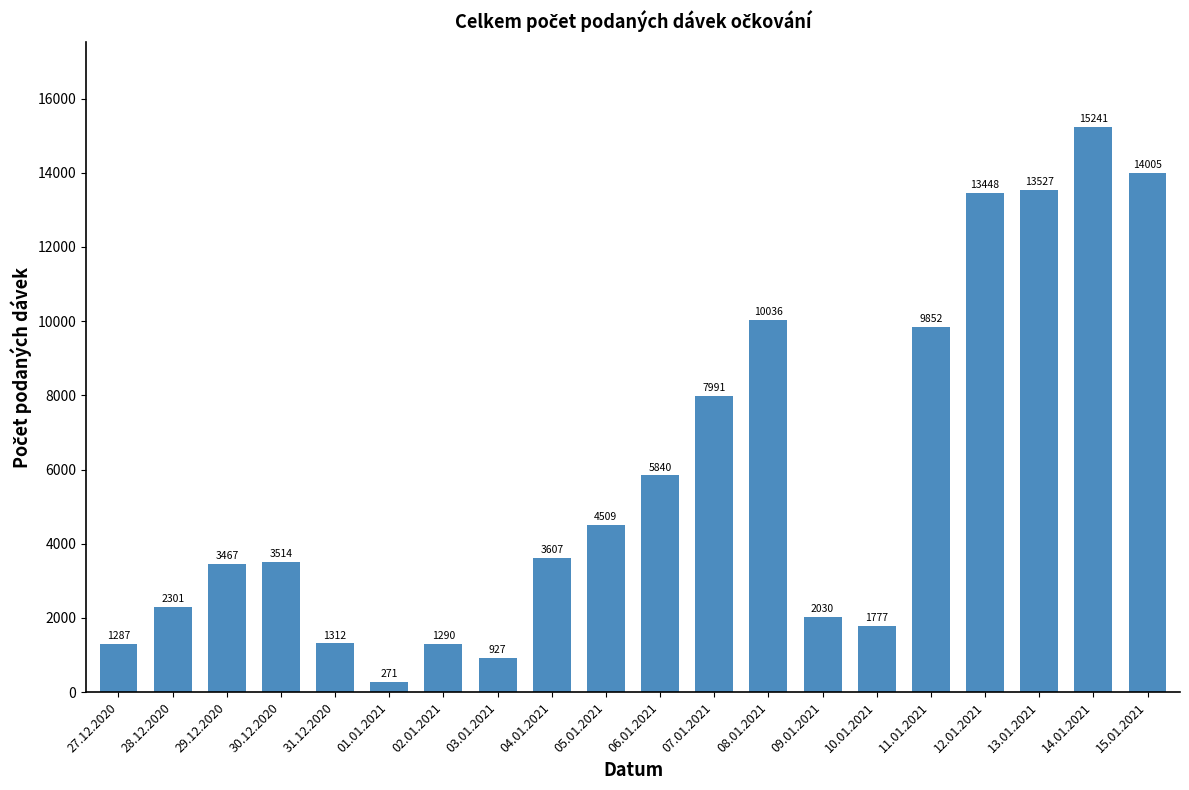

What is the approximate value at 27.12.2020, to the nearest 10?

1290